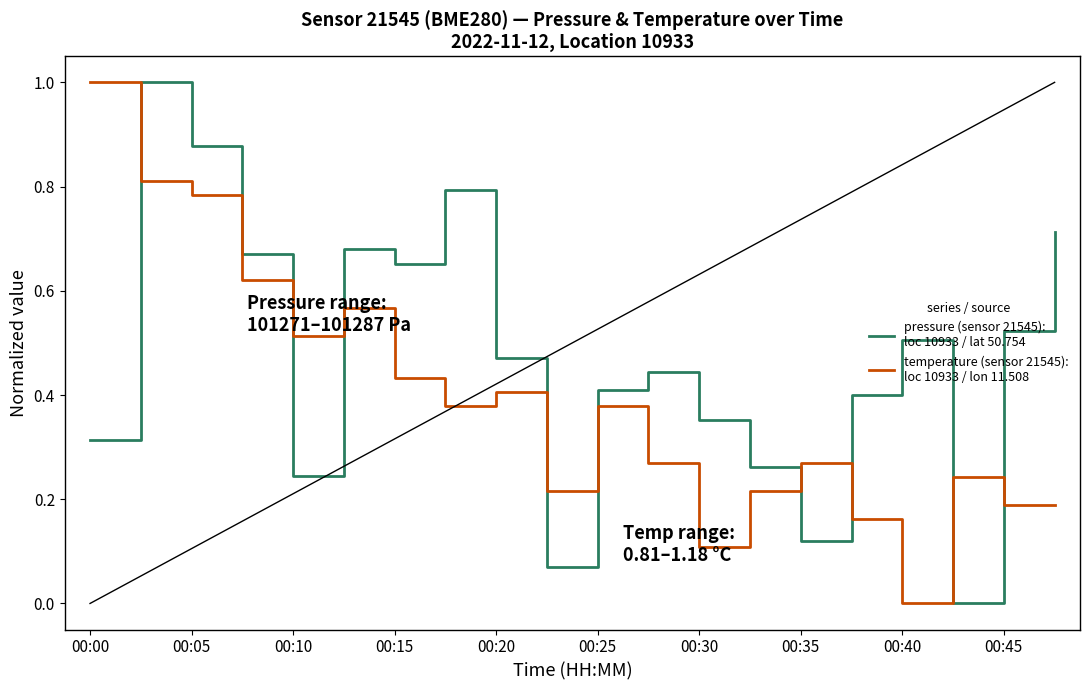

What is the maximum value shown in the chart?

1.0